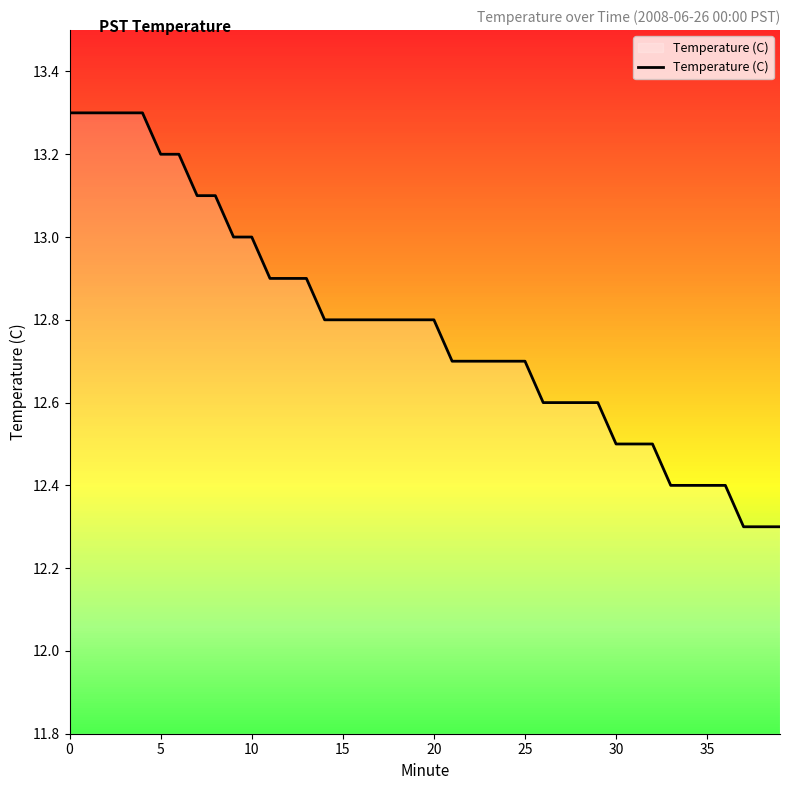

What is the greatest value displayed?

13.3